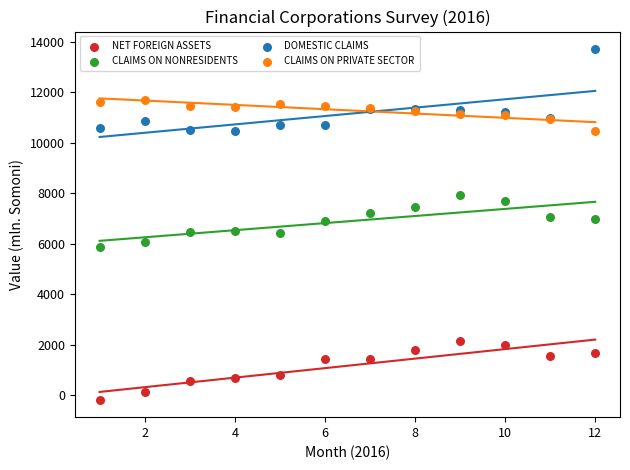

Which series contains the lowest Y value?

NET FOREIGN ASSETS